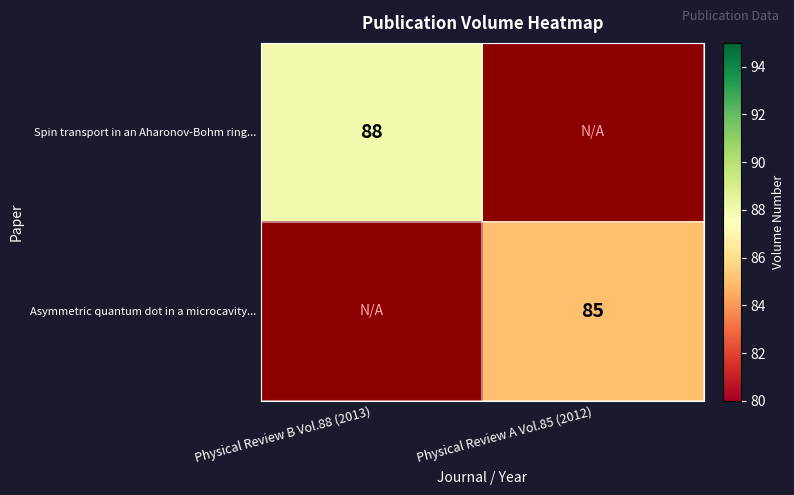

The Asymmetric quantum dot in a microcavity... series shows 138 at Physical Review A Vol.85 (2012). True or false?

False